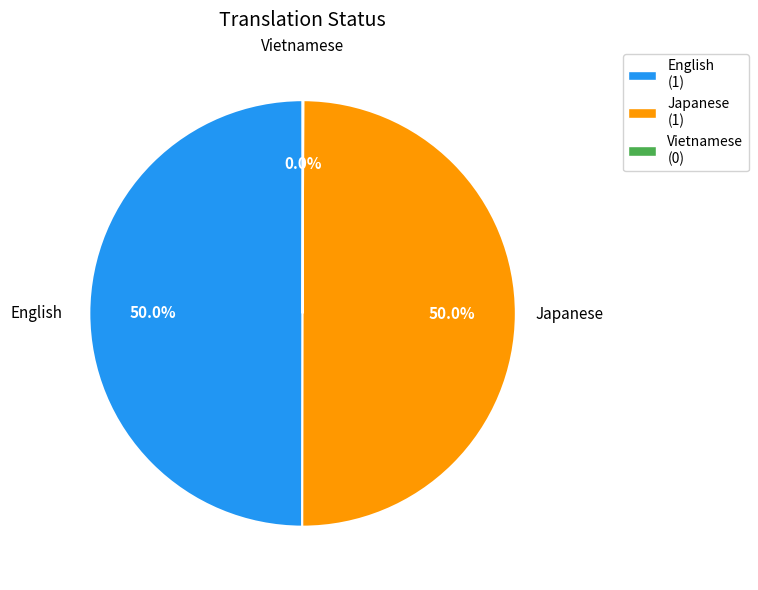

Combined, what portion of the pie is English and Japanese?

100.0%